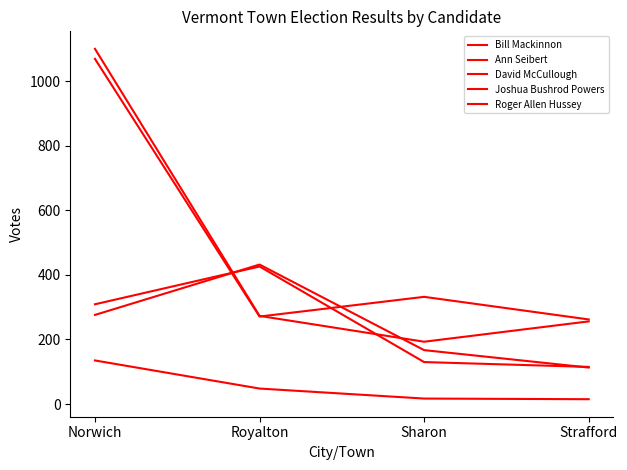

Is this an area chart (filled region under the line)?

No